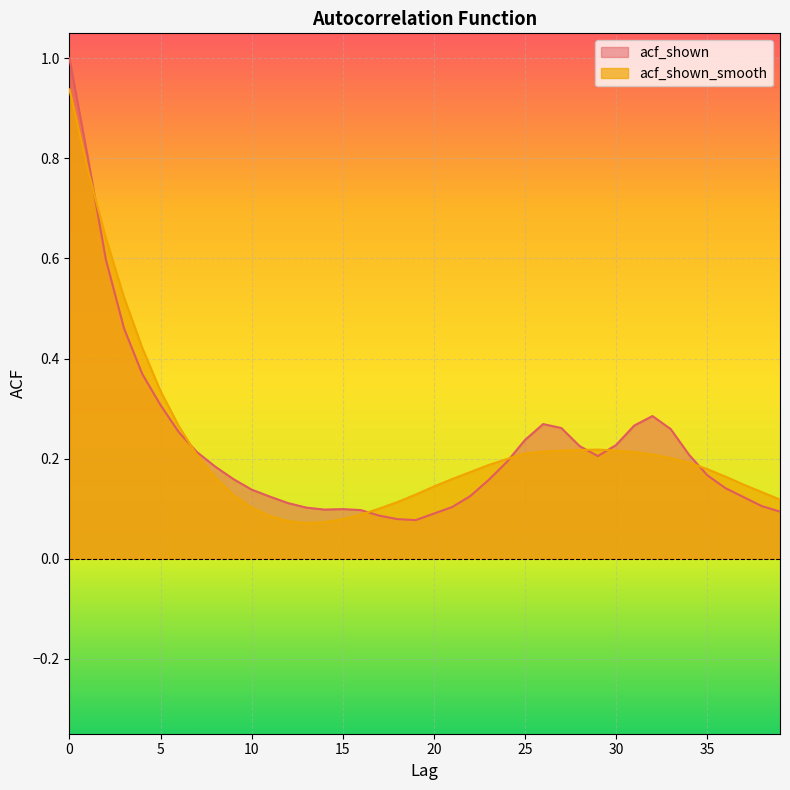

Which has a higher value, 33 or 2?

2